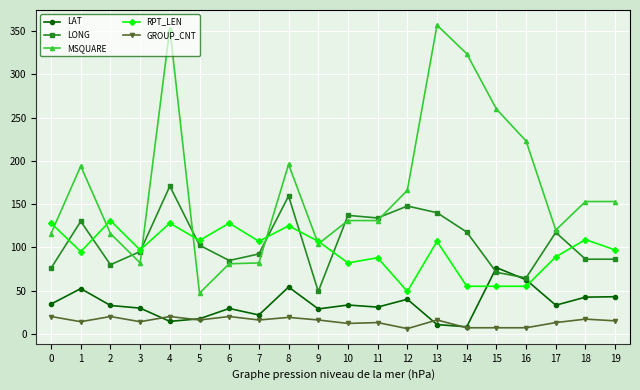

What are all the series names shown in the legend?

LAT, LONG, MSQUARE, RPT_LEN, GROUP_CNT